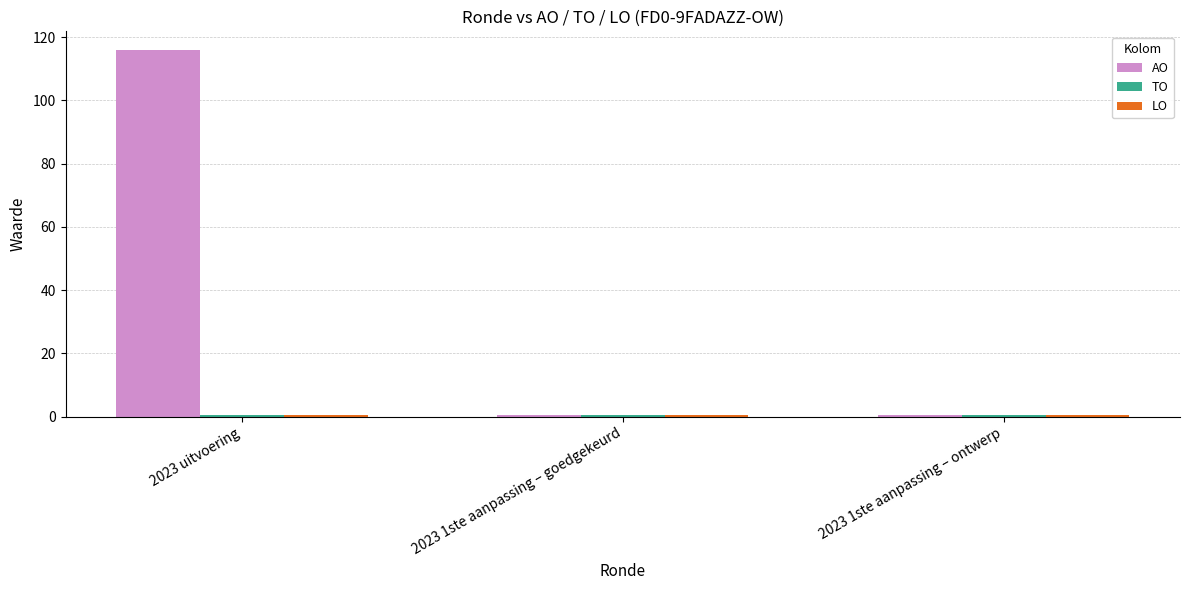

Between 2023 uitvoering and 2023 1ste aanpassing – ontwerp, which series saw the biggest shift?

AO